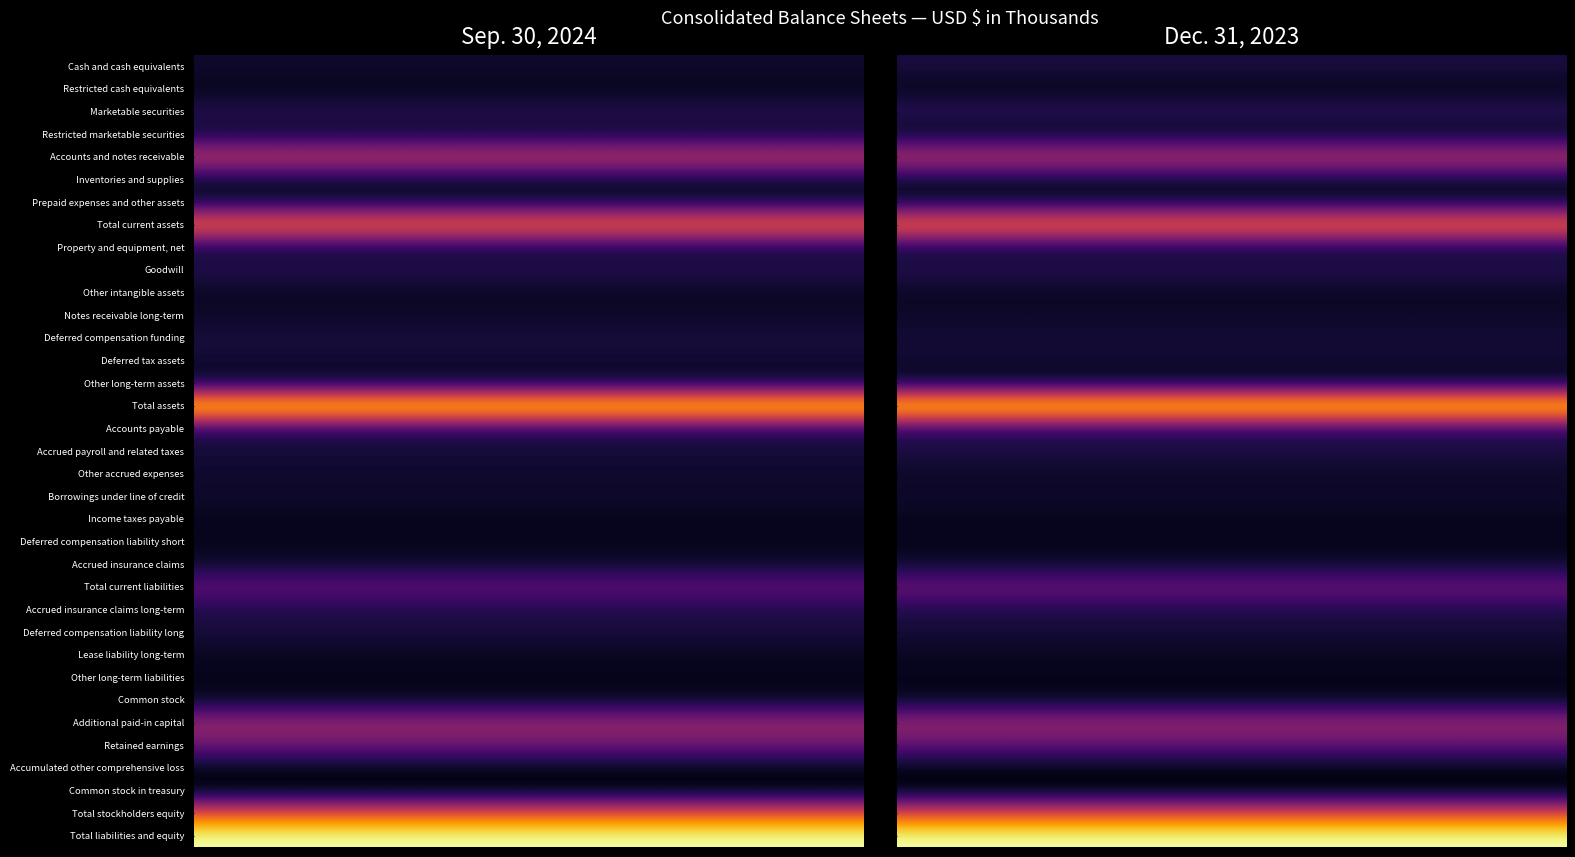

What is the spread (max minus min) of values at 0?

846299